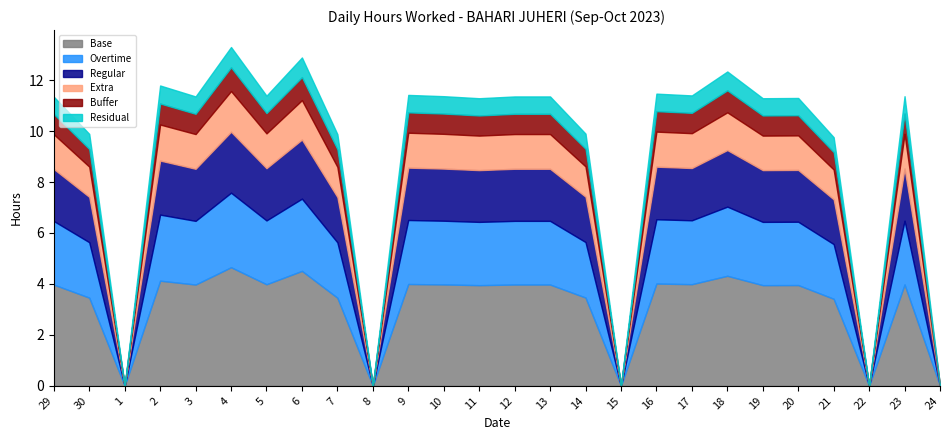

How many series are shown in this chart?

1